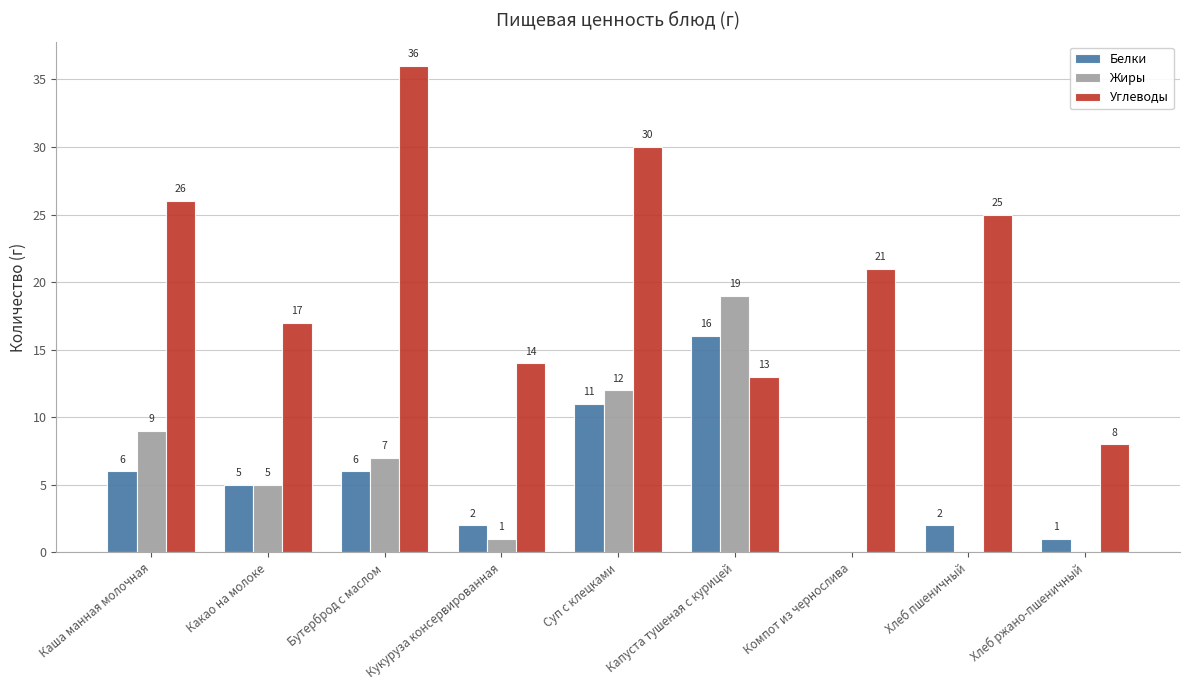

How many groups of bars are there?

9